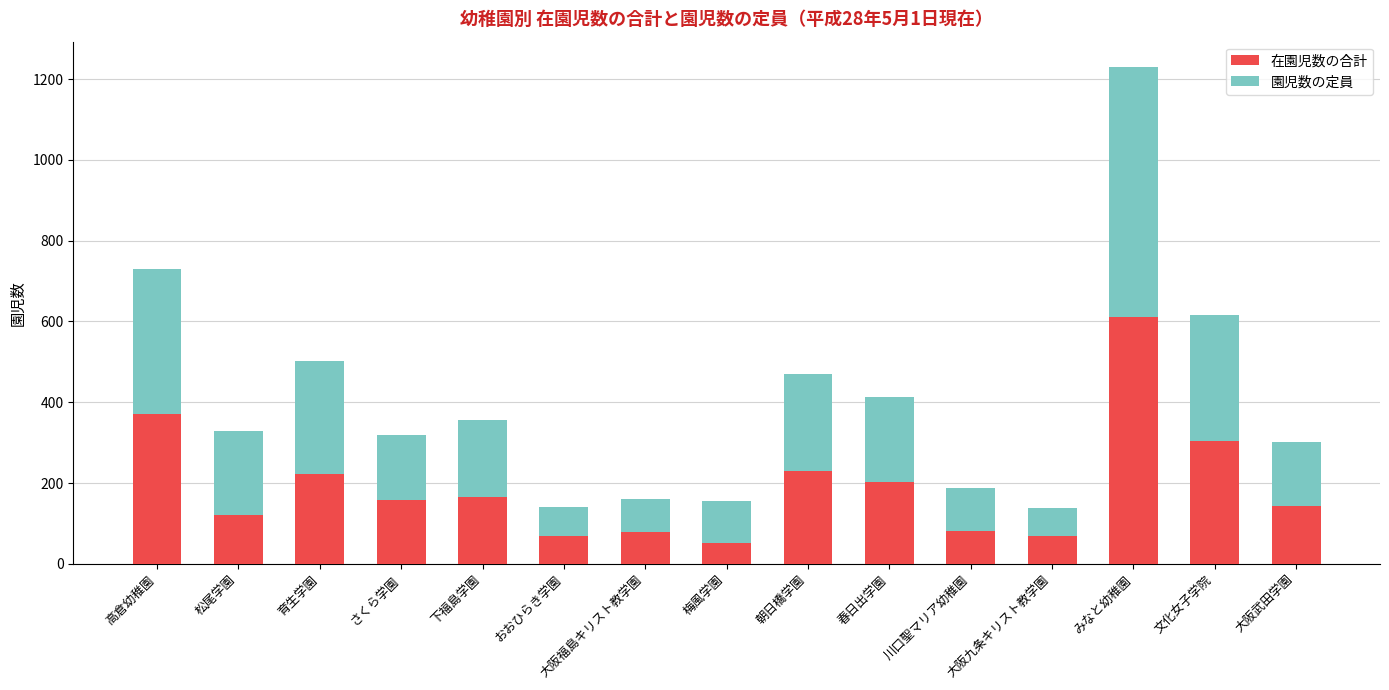

At which category is the sum across all series the highest?

みなと幼稚園